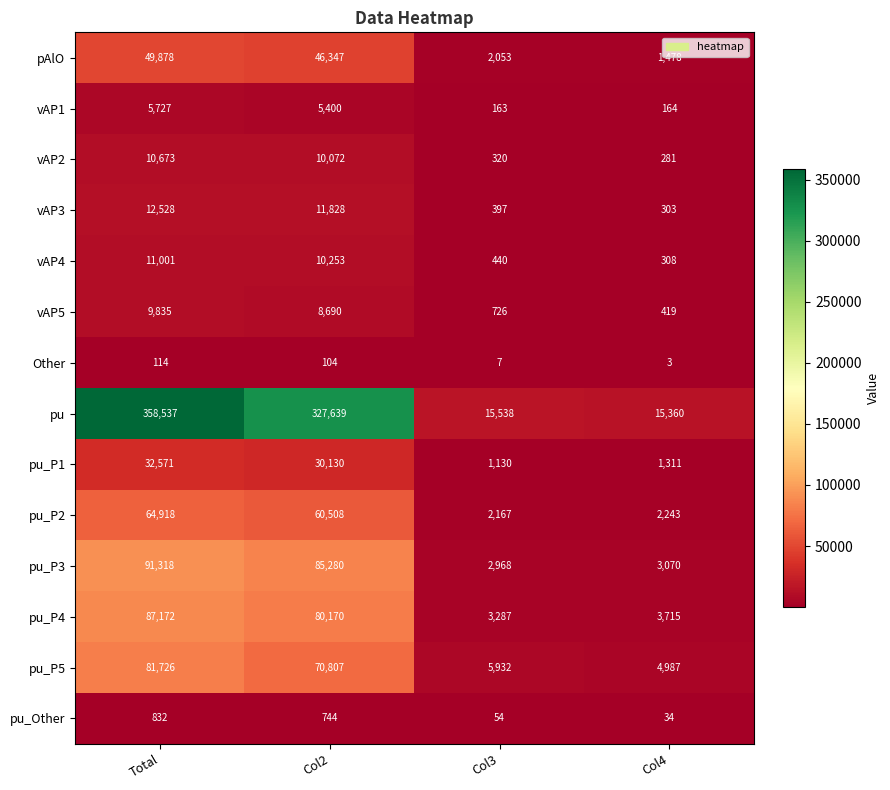

List the series in order of their peak value, lowest first.

Other, pu_Other, vAP1, vAP5, vAP2, vAP4, vAP3, pu_P1, pAlO, pu_P2, pu_P5, pu_P4, pu_P3, pu